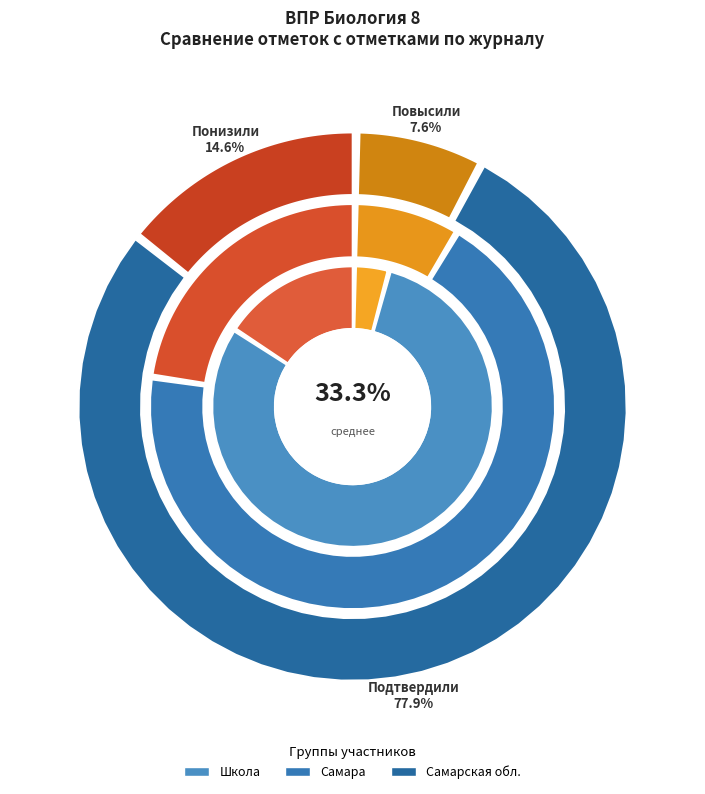

What percentage is the Подтвердили slice, to the nearest percent?

80%